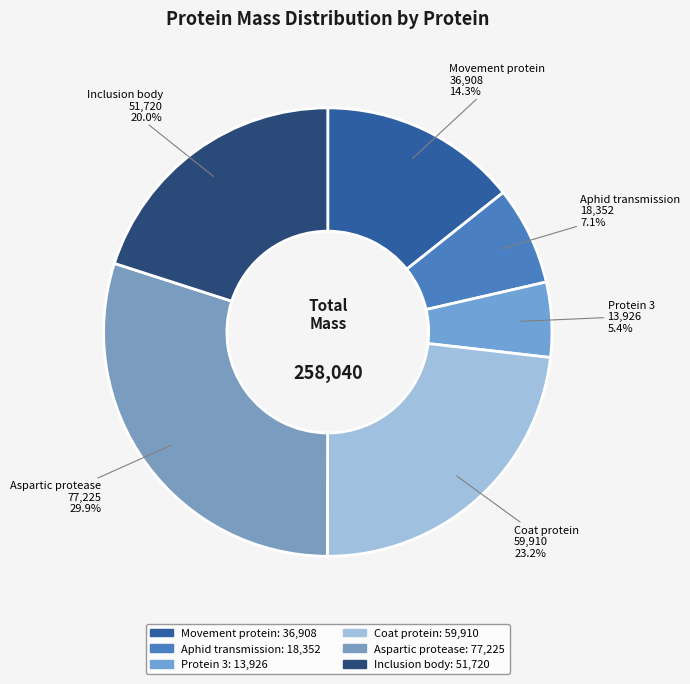

True or false: Aspartic protease accounts for 43% of the total.

False